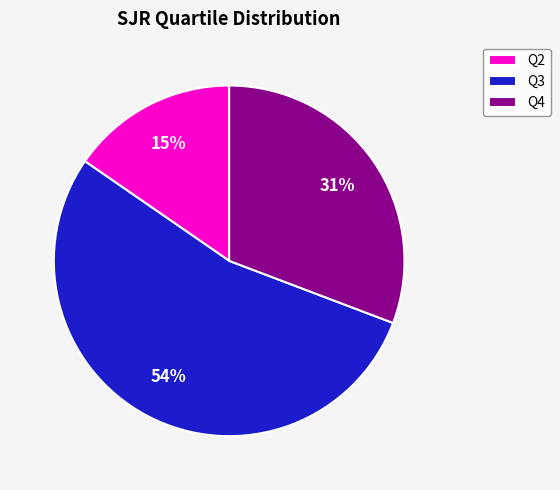

To the nearest percent, what percentage of the pie is Q4?

31%